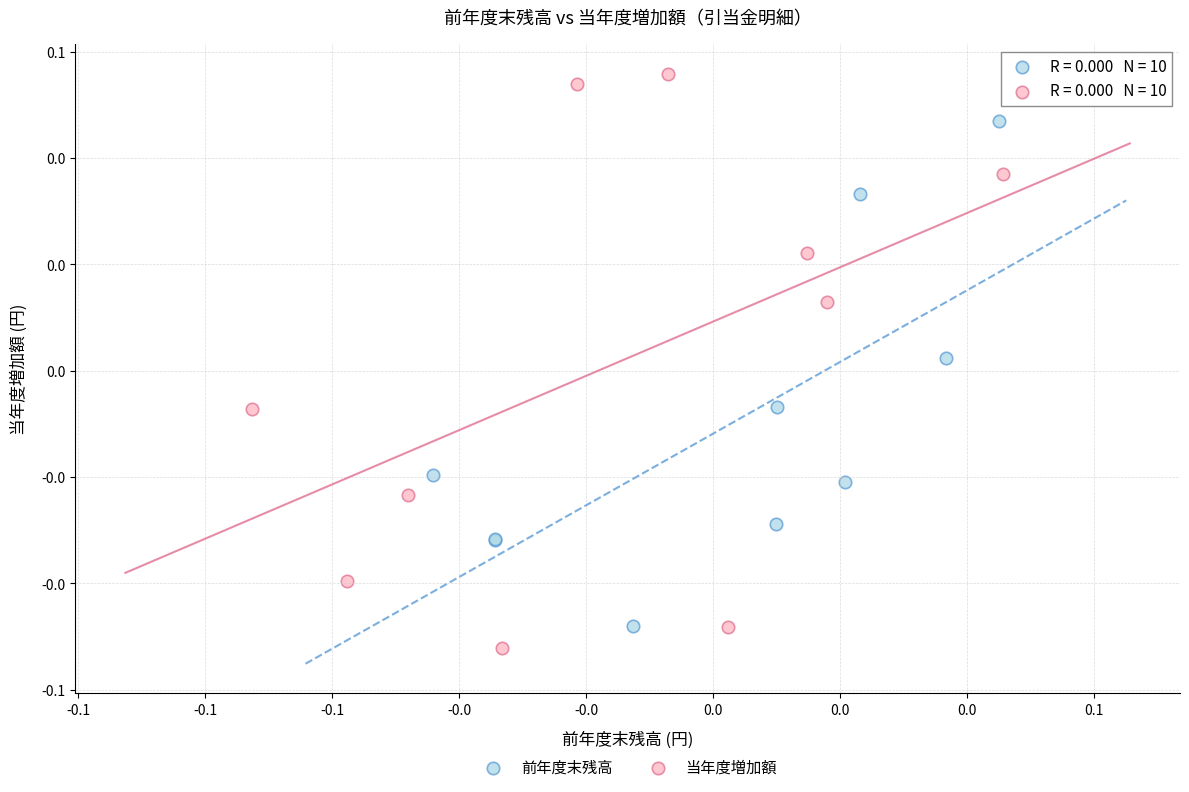

Which series reaches the maximum Y coordinate?

当年度増加額